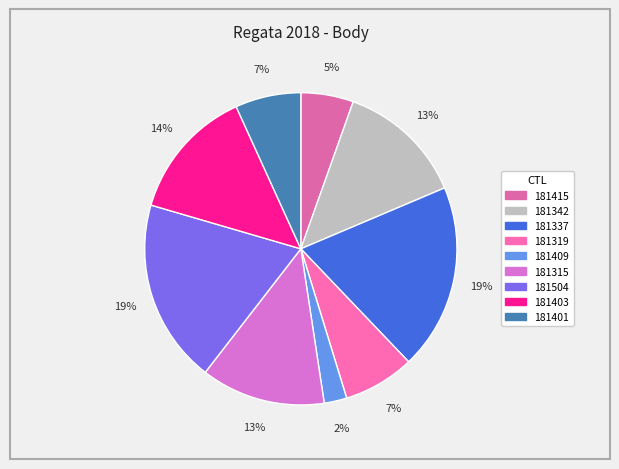

The 181409 slice represents 15% of the pie. True or false?

False